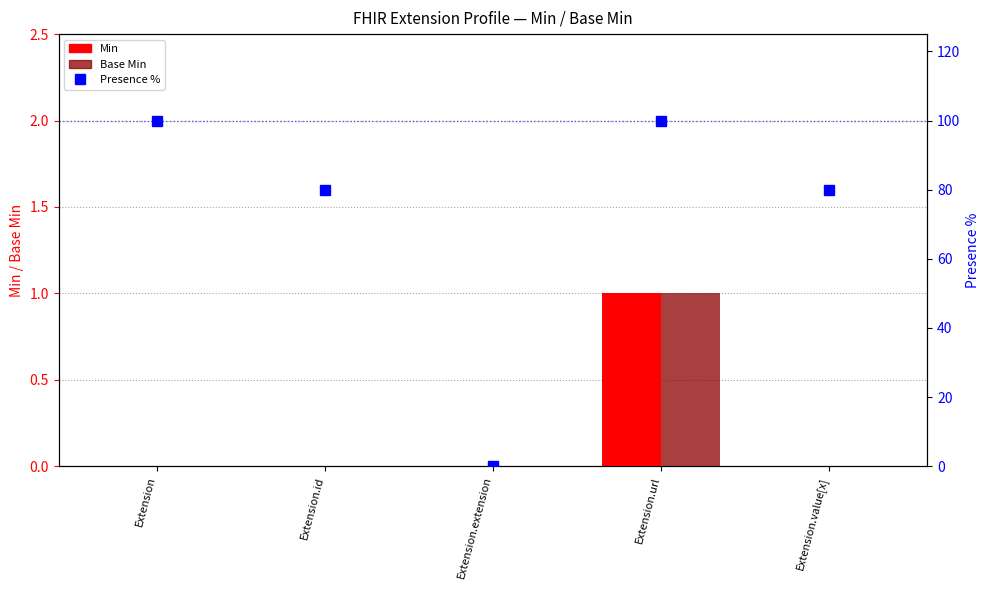

Reading right to left, list all the values displayed in this chart.

Min: 0	1	0	0	0
Base Min: 0	1	0	0	0
Presence %: 80	100	0	80	100